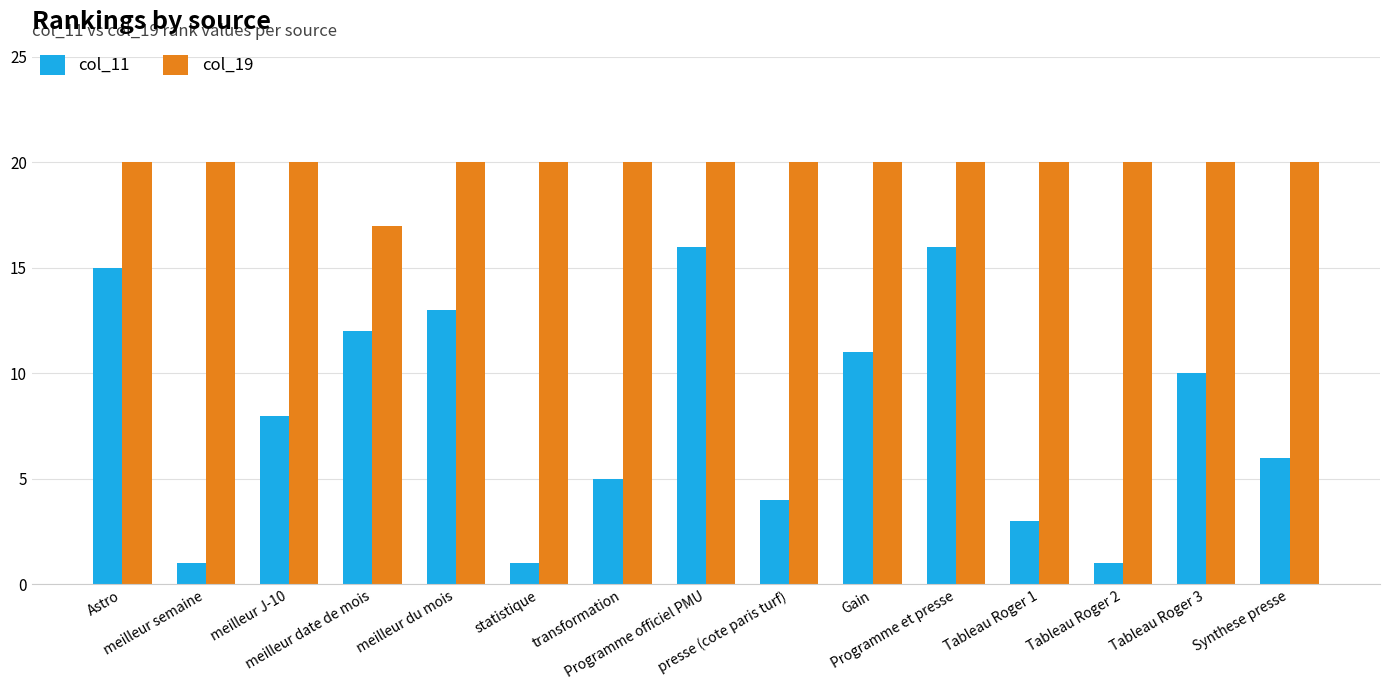

What is the maximum value shown in the chart?

20